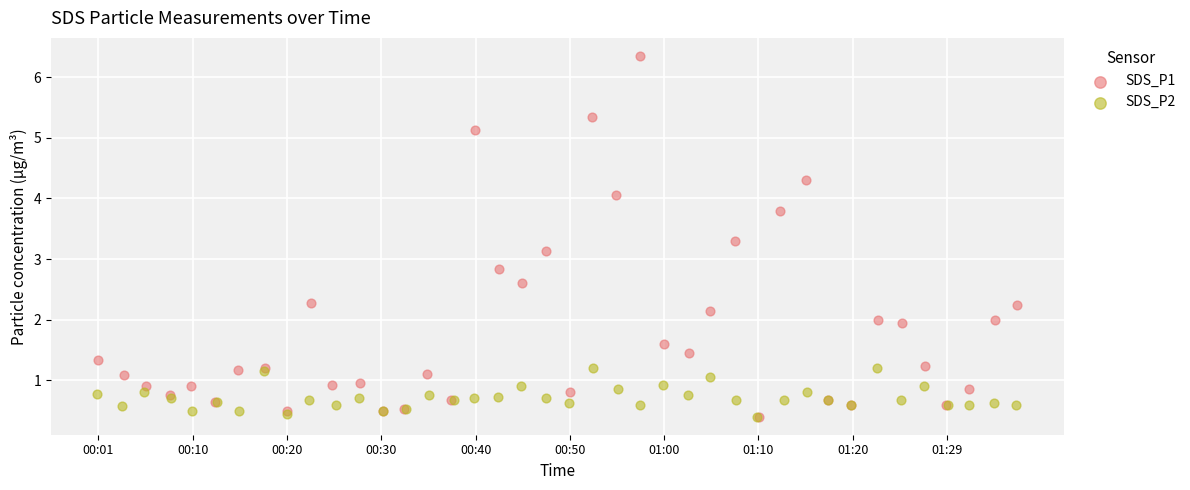

Which series has the widest spread of Y values?

SDS_P1